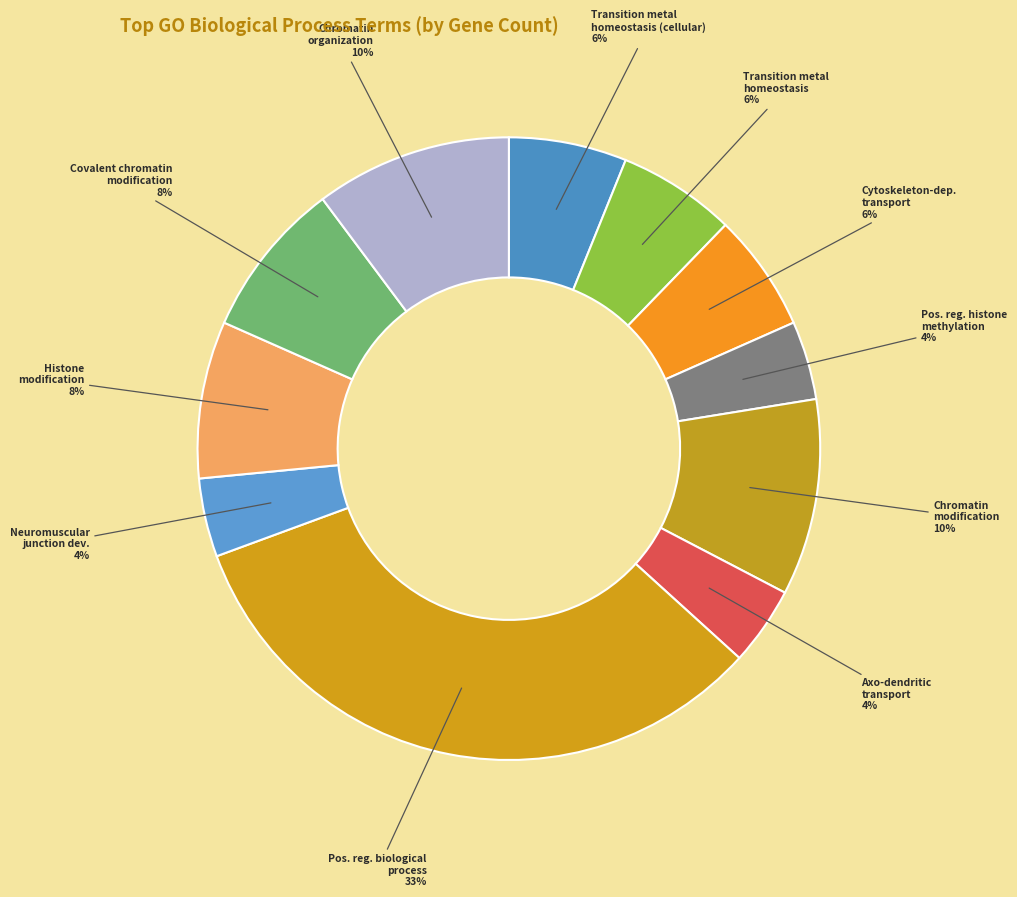

Is Cytoskeleton-dep. transport the majority of the pie?

No